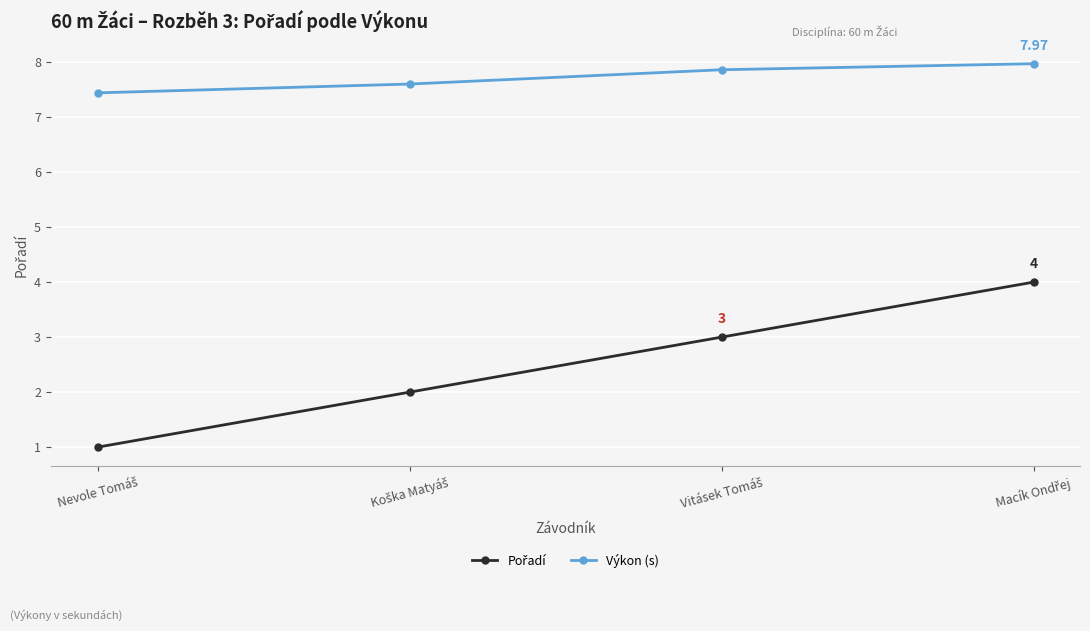

Which series has the largest total across all categories?

Výkon (s)